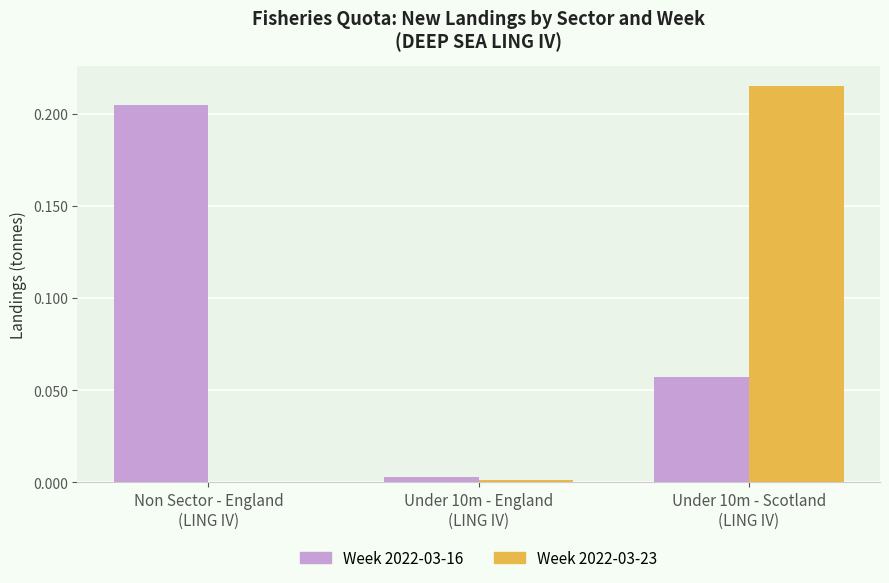

What is the sum of all Week 2022-03-16 values?

0.3